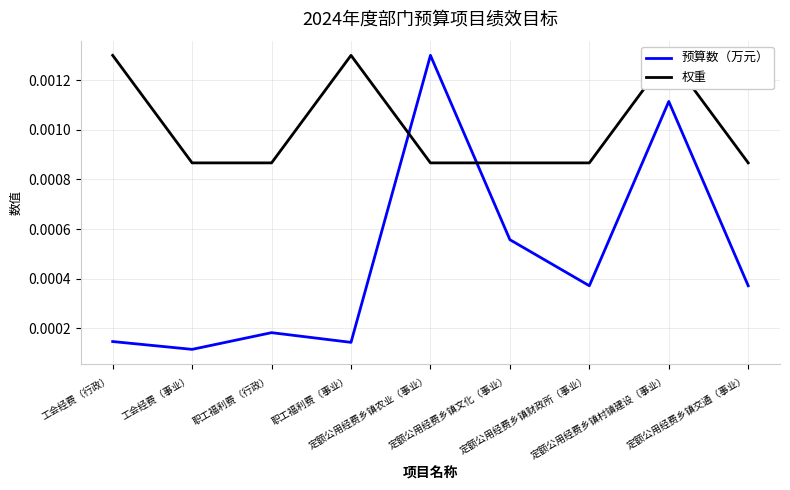

Where do 预算数（万元） and 权重 first cross each other?

职工福利费（事业） and 定额公用经费乡镇农业（事业）